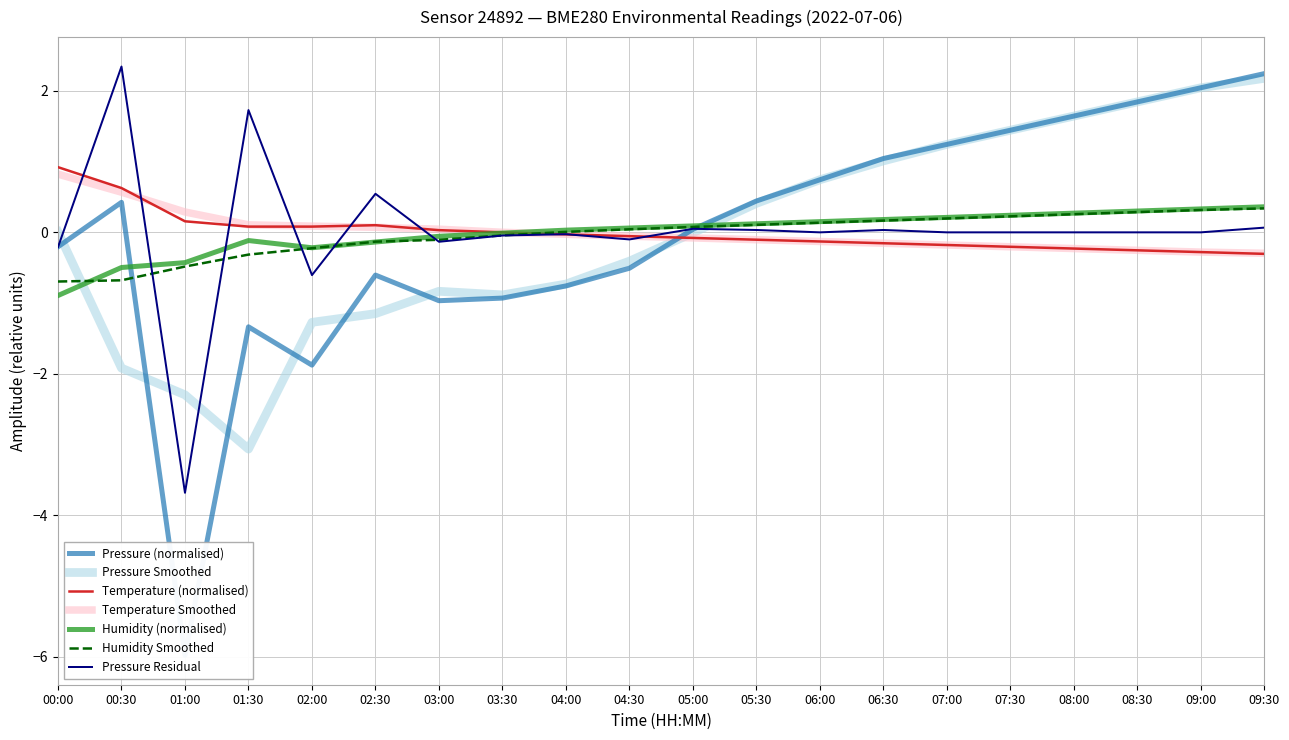

Is the value of Pressure Smoothed at 05:00 greater than the value of Temperature (normalised) at 08:30?

Yes